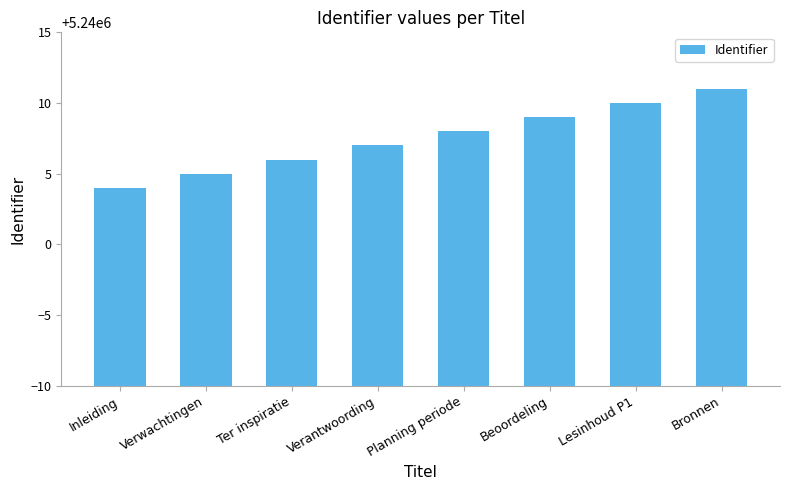

Reading left to right, transcribe all the data shown in this chart.

Inleiding=5240004	Verwachtingen=5240005	Ter inspiratie=5240006	Verantwoording=5240007	Planning periode=5240008	Beoordeling=5240009	Lesinhoud P1=5240010	Bronnen=5240011